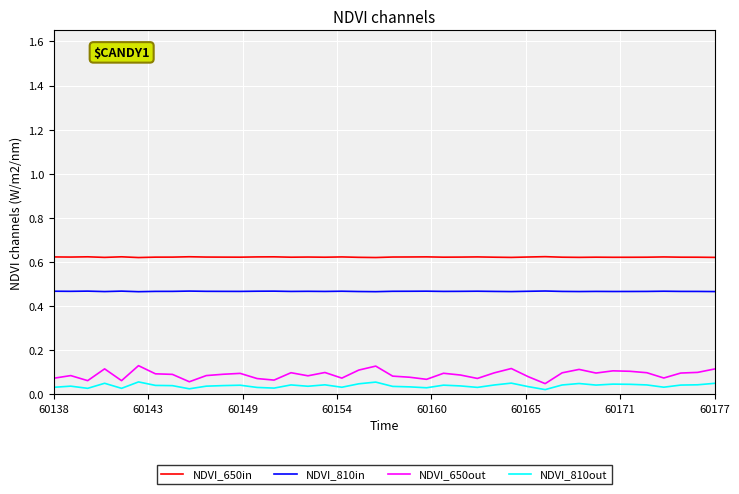

List the series in order of their peak value, lowest first.

NDVI_810out, NDVI_650out, NDVI_810in, NDVI_650in